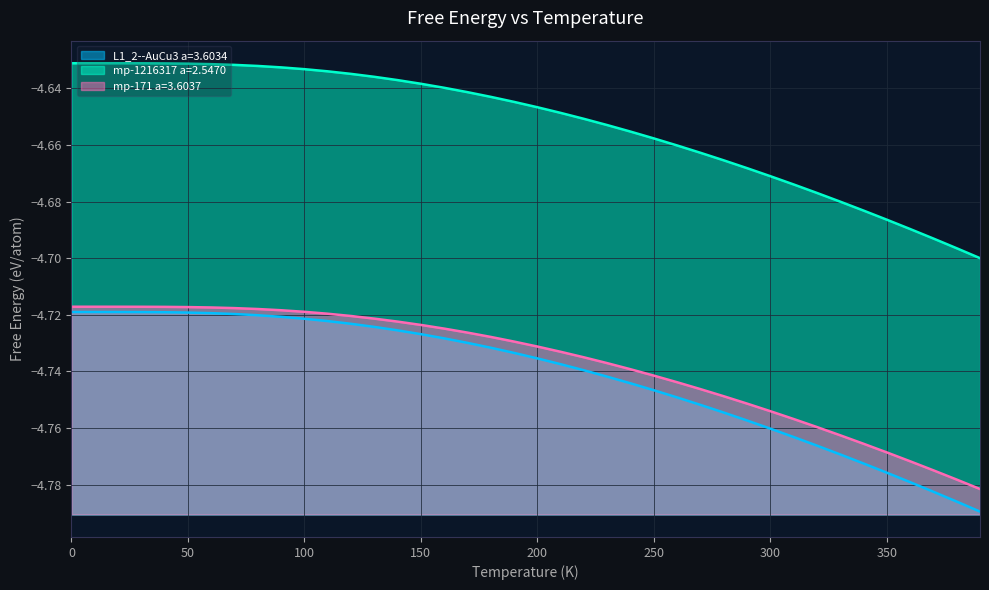

Is it true that mp-171 a=3.6037 equals -4.7 at 260?

True